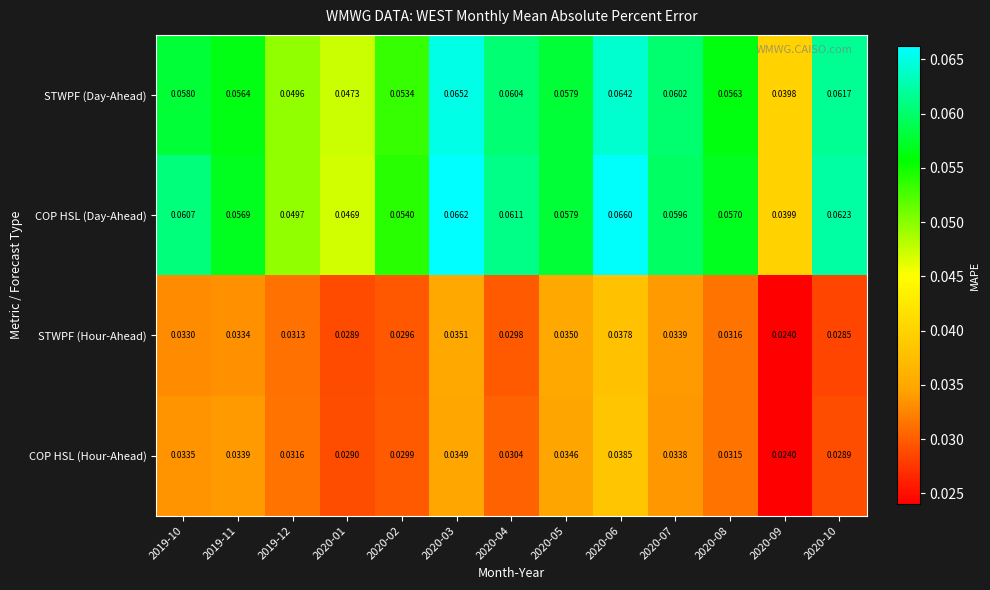

Is the value of STWPF (Hour-Ahead) at 2020-06 greater than the value of COP HSL (Day-Ahead) at 2020-01?

No